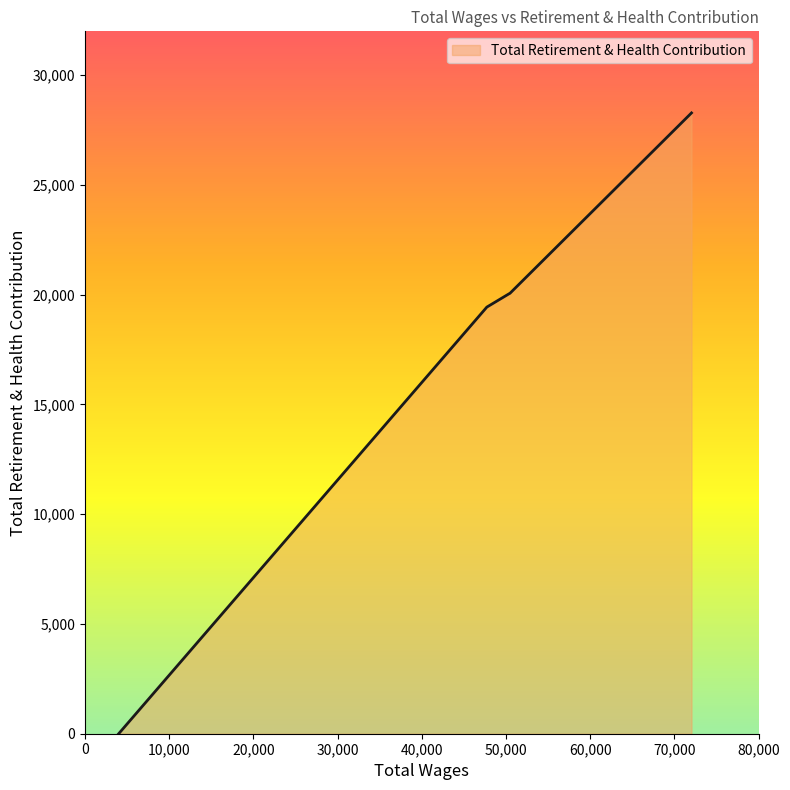

True or false: the data has more than 1 interior local peaks.

False